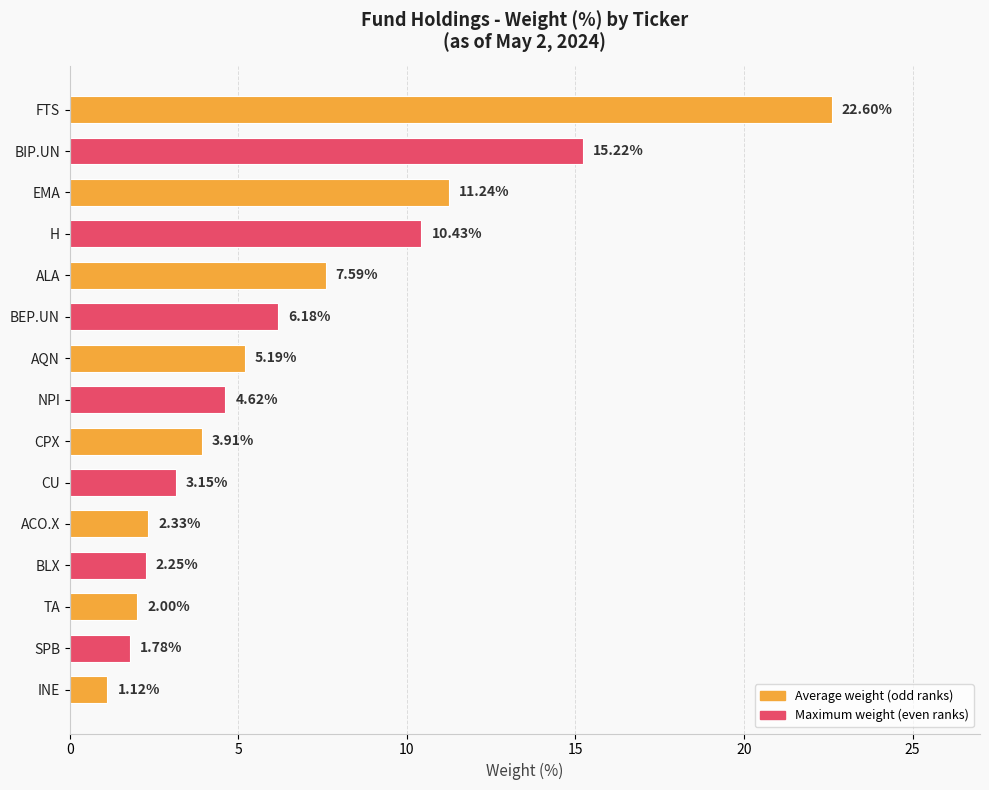

What is the label of the 3rd bar from the top?

EMA